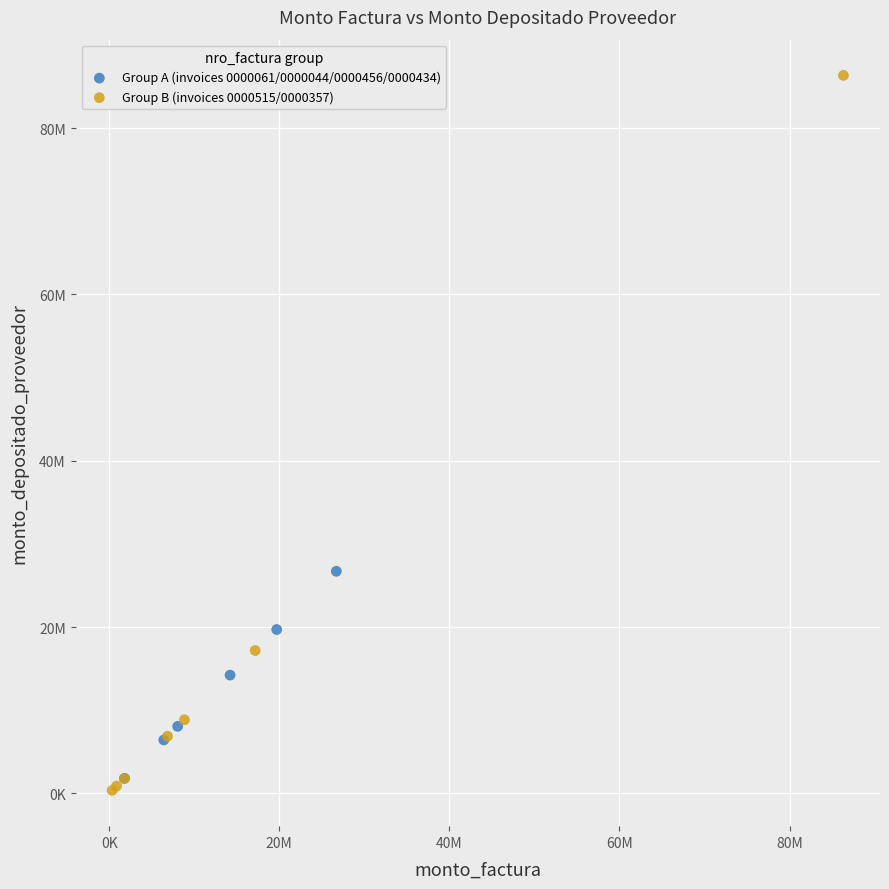

Which series has the largest Y range (max minus min)?

Group B (invoices 0000515/0000357)